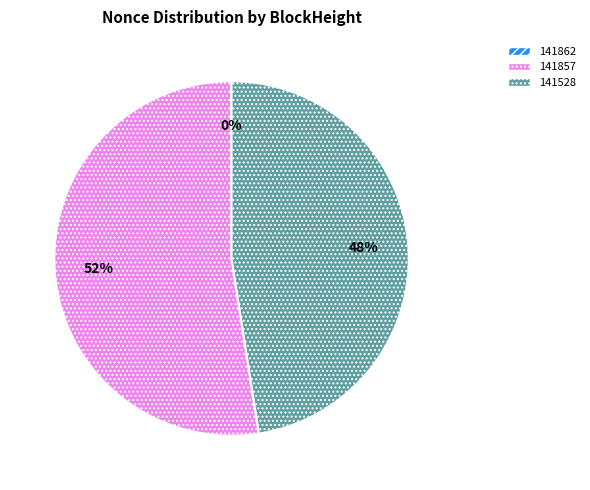

Which category has the biggest portion of the pie?

141857